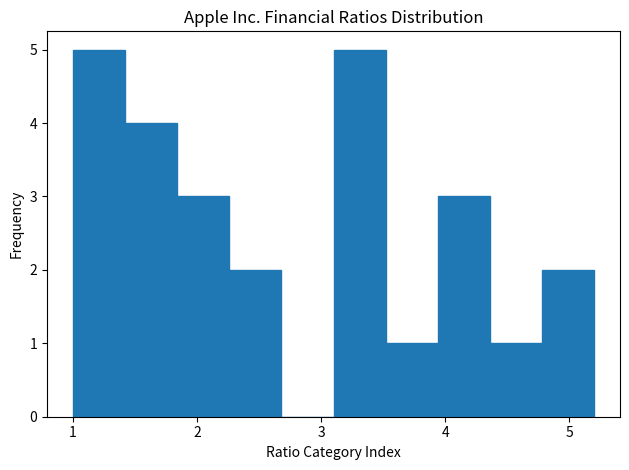

Reading left to right, list every bar in this chart as the range it spans on the x-axis followed by its height. Neither the bar edges nor the heights are printed on the chart, so give them approximately, as read against the axes.

1.00 to 1.42: 5
1.42 to 1.84: 4
1.84 to 2.26: 3
2.26 to 2.68: 2
2.68 to 3.10: 0
3.10 to 3.52: 5
3.52 to 3.94: 1
3.94 to 4.36: 3
4.36 to 4.78: 1
4.78 to 5.20: 2